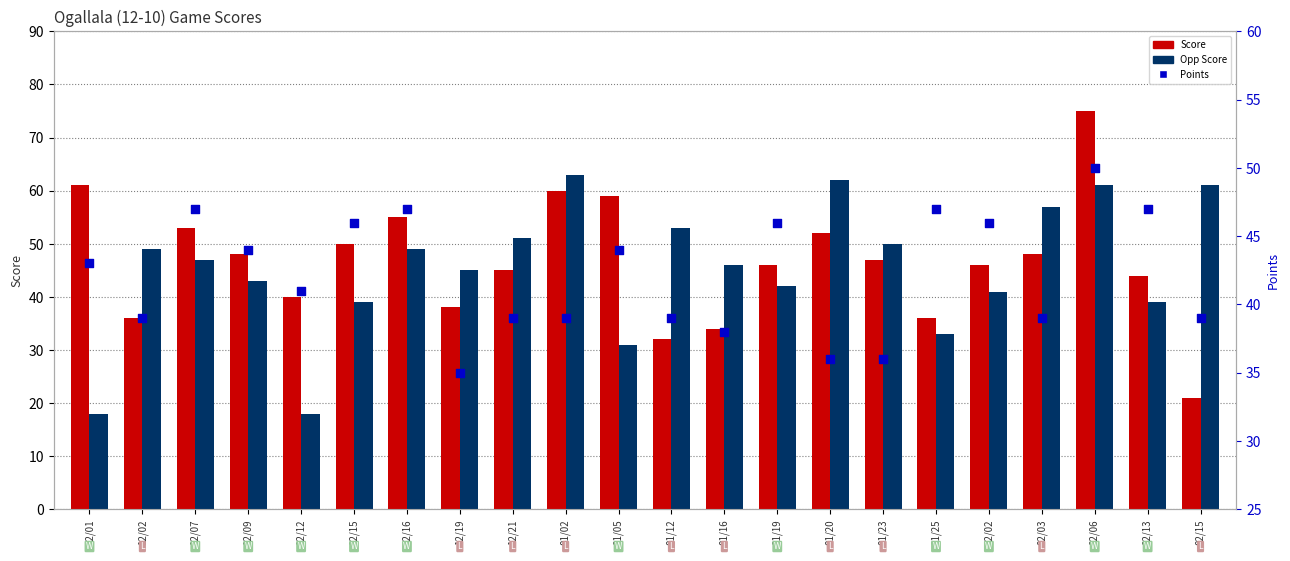

What is the total value across all series at 12/09?

135